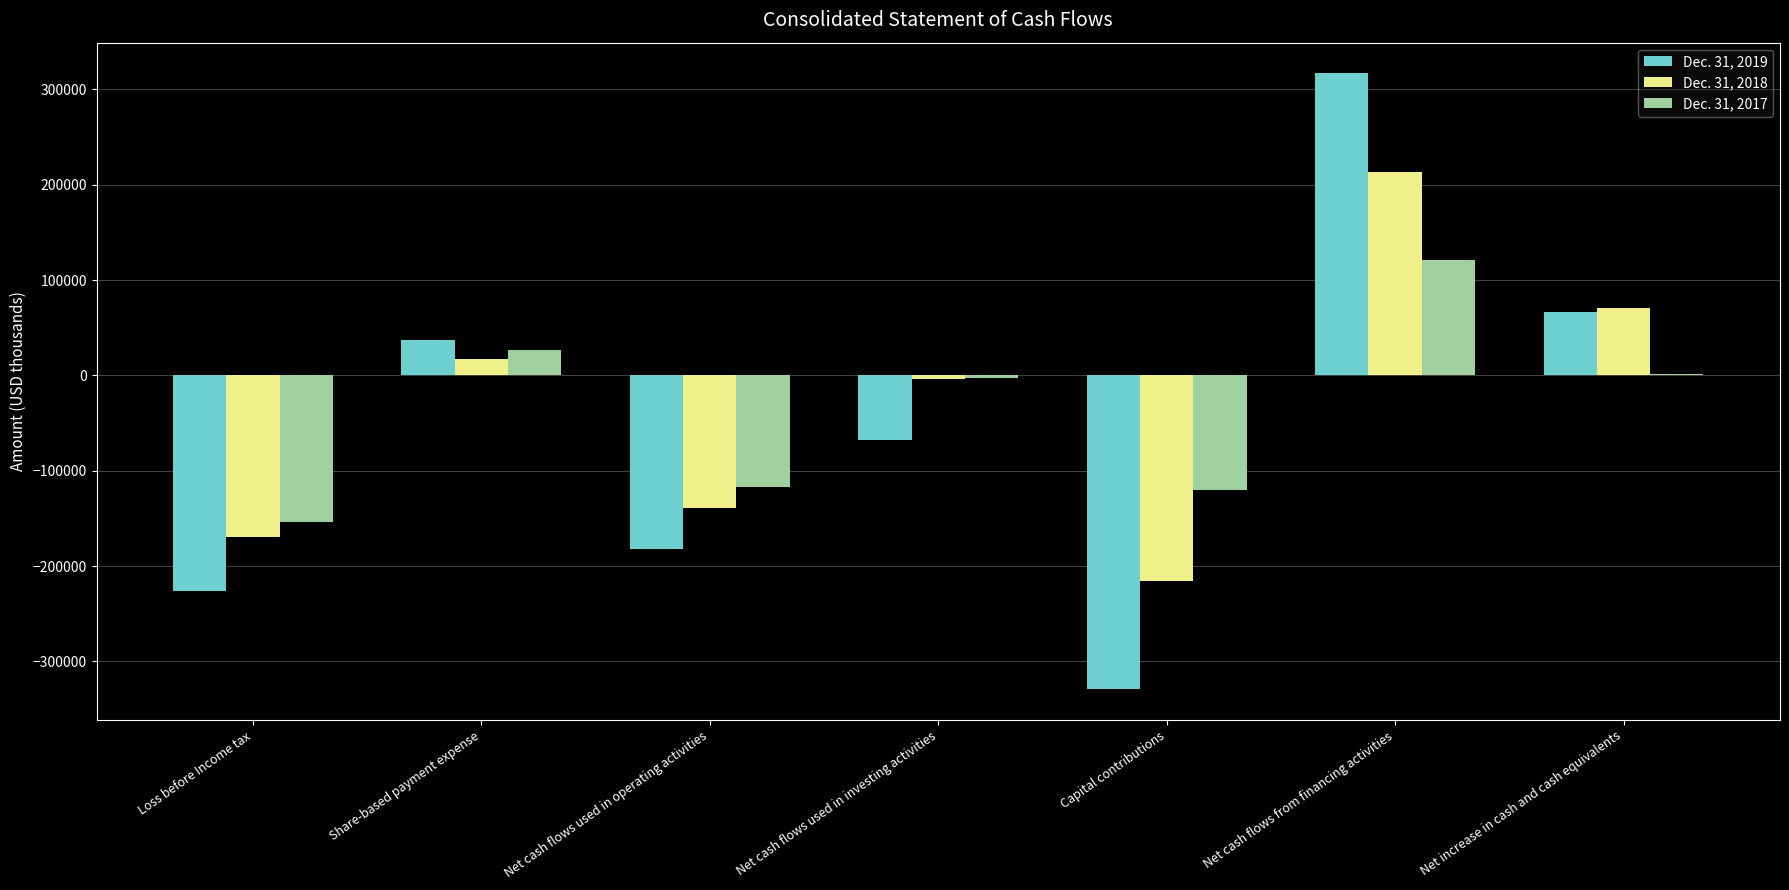

What is the total value across all series at Net cash flows from financing activities?

651633